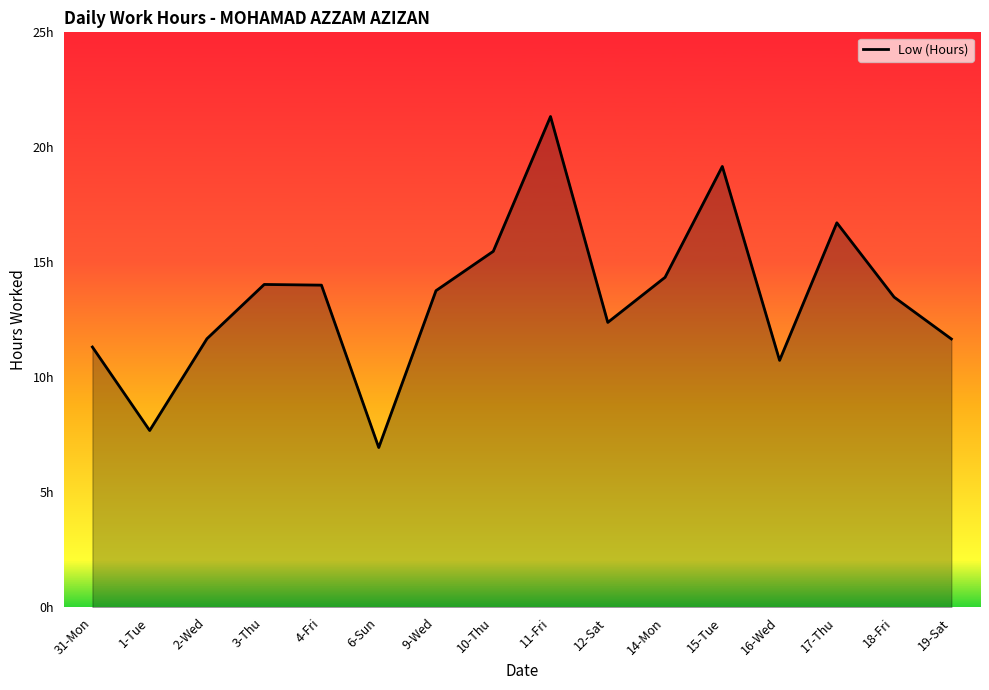

Rank the categories by value from lowest to highest.

6-Sun, 1-Tue, 16-Wed, 31-Mon, 19-Sat, 2-Wed, 12-Sat, 18-Fri, 9-Wed, 4-Fri, 3-Thu, 14-Mon, 10-Thu, 17-Thu, 15-Tue, 11-Fri